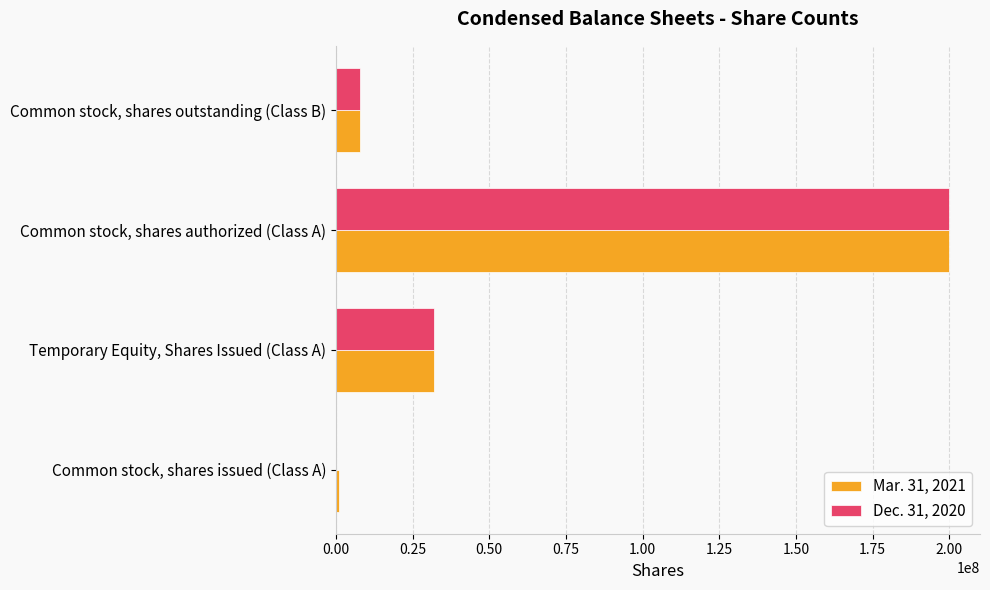

Is the value of Dec. 31, 2020 at Common stock, shares issued (Class A) greater than the value of Mar. 31, 2021 at Temporary Equity, Shares Issued (Class A)?

No